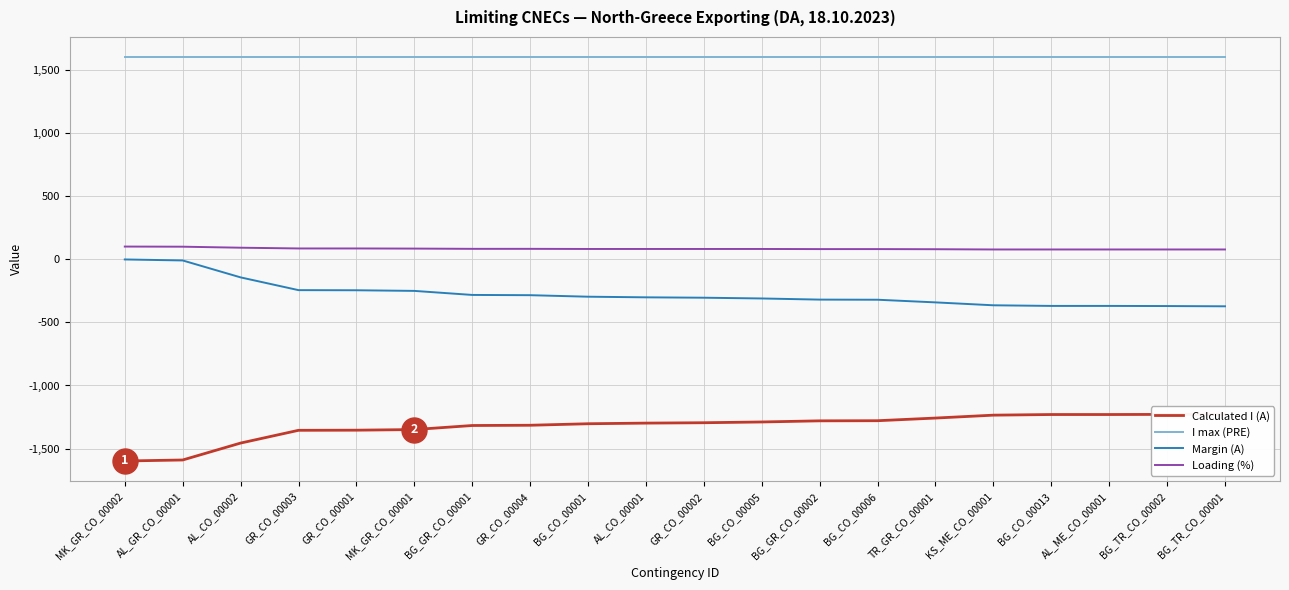

Is the value of Margin (A) at BG_CO_00001 greater than the value of Loading (%) at GR_CO_00002?

No